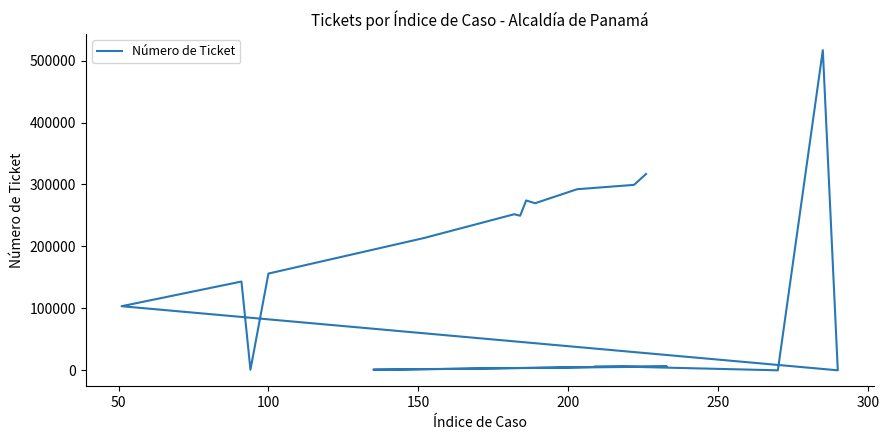

How many interior local valleys (lower than both neighbors) does the data have?

6